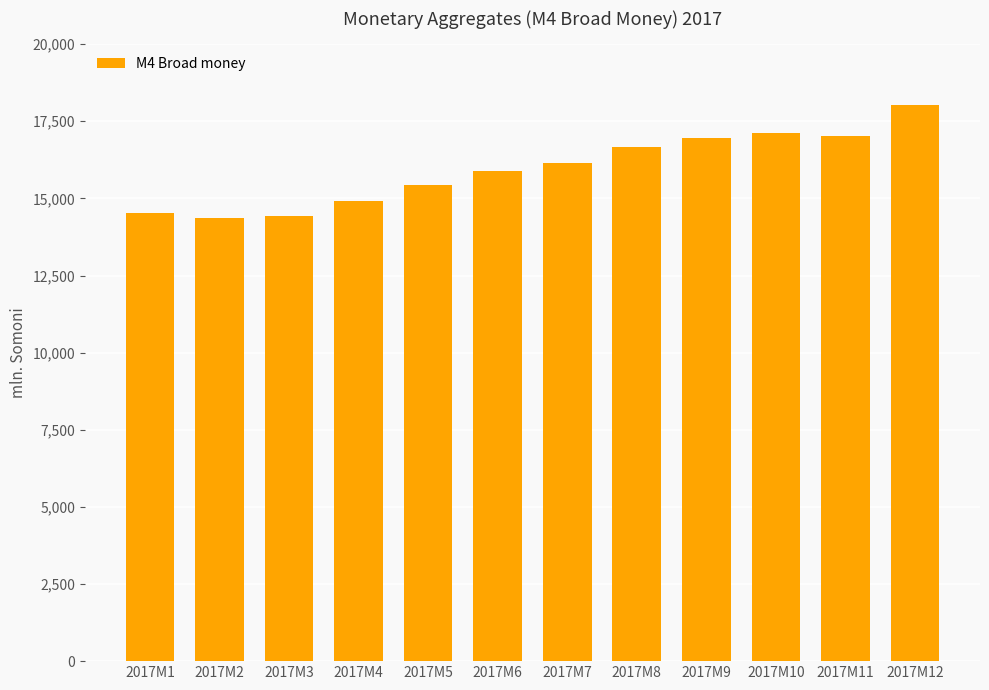

How many data points are above 16146?

6